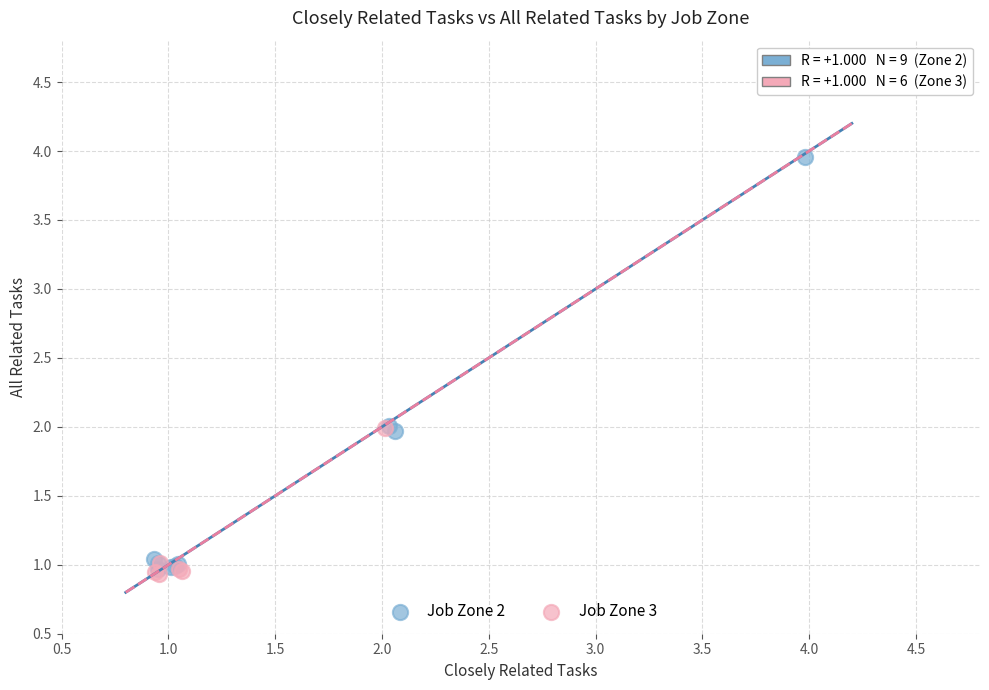

Which series has the largest Y range (max minus min)?

Job Zone 2